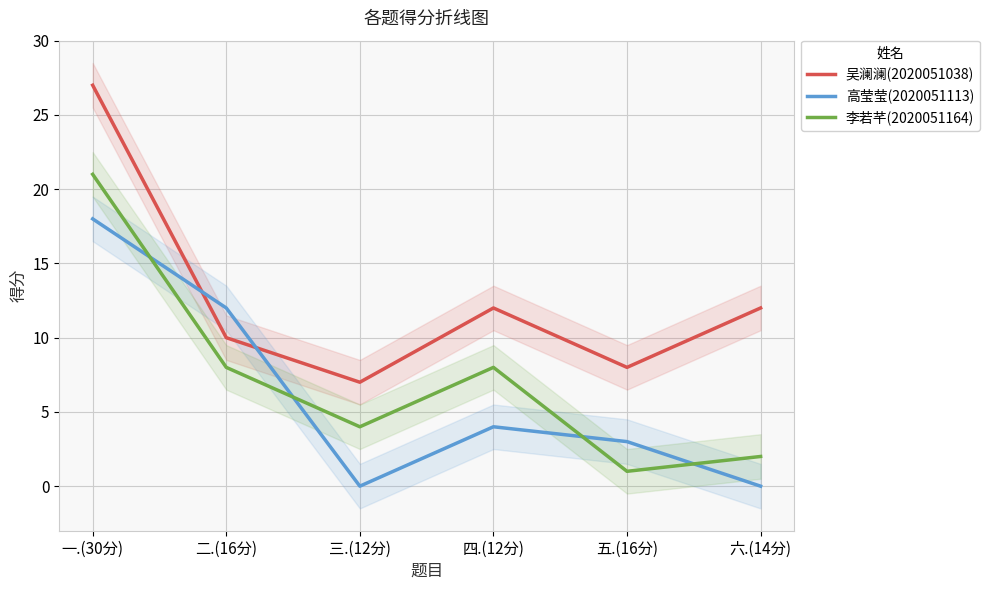

Between 四.(12分) and 五.(16分), which series saw the biggest shift?

李若芊(2020051164)